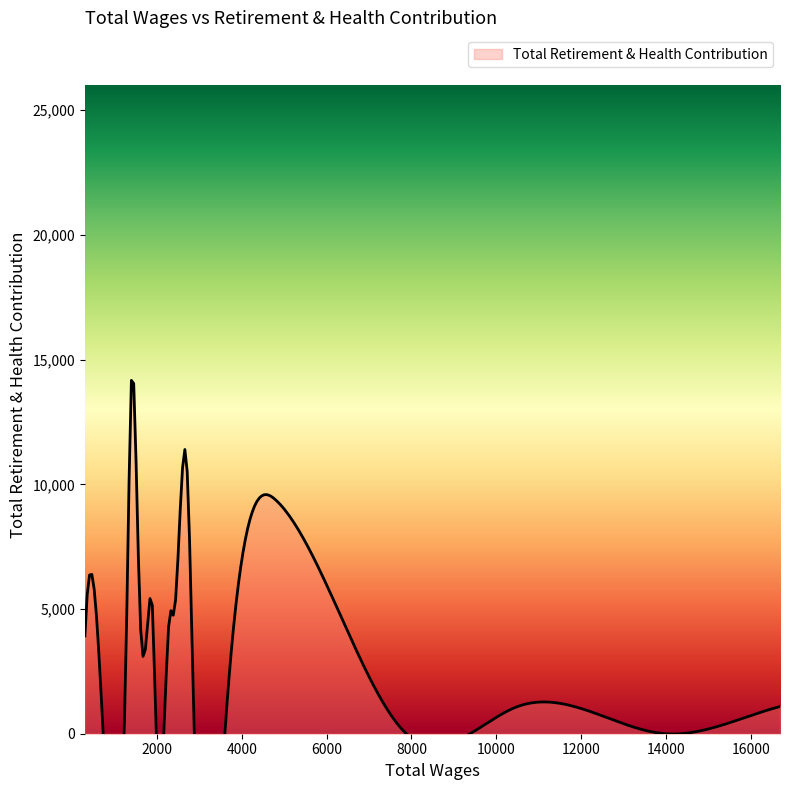

Rank the categories by value from highest to lowest.

4800.0, 4800.0, 4800.0, 1400.0, 1500.0, 2700.0, 4800.0, 4800.0, 500.0, 1300.0, 2400.0, 2300.0, 1900.0, 1800.0, 1600.0, 300.0, 16689.0, 10501.0, 14346.0, 13982.0, 7880.0, 3600.0, 2880.0, 2160.0, 2160.0, 1980.0